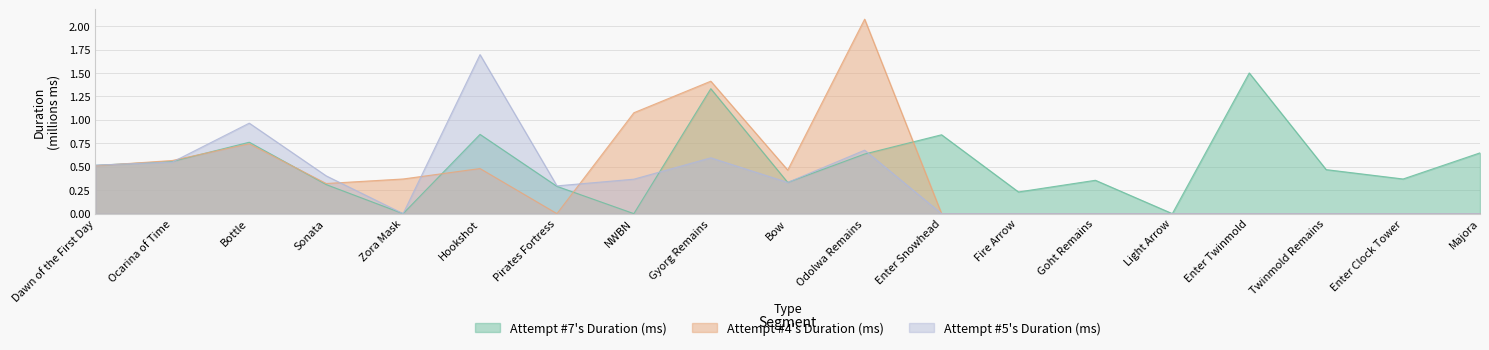

Between Goht Remains and Gyorg Remains, which is larger?

Gyorg Remains